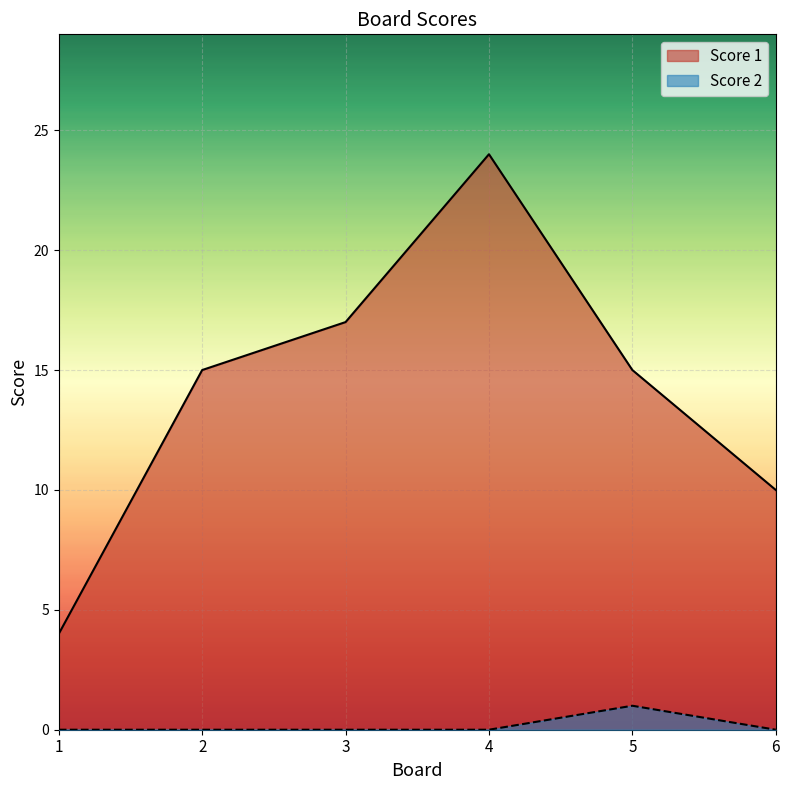

List the series in order of their overall mean, lowest first.

Score 2, Score 1